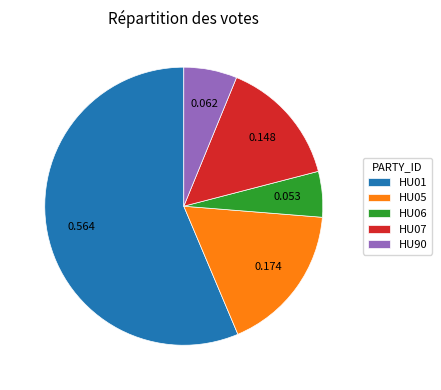

Is there a majority slice in this chart?

Yes